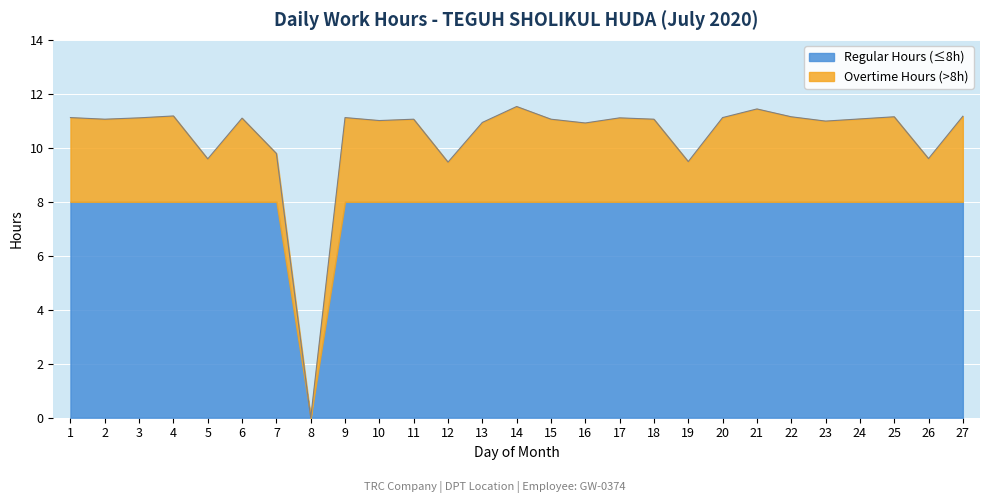

Rank the categories by value from highest to lowest.

14, 21, 4, 27, 22, 25, 1, 9, 20, 3, 17, 6, 24, 2, 11, 15, 18, 10, 23, 13, 16, 7, 26, 5, 19, 12, 8